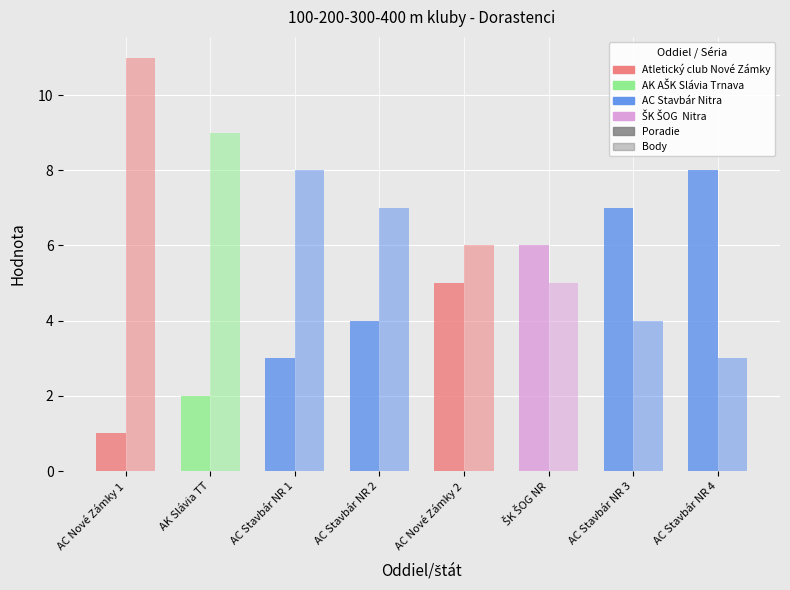

Is it true that Poradie equals 11 at AC Stavbár Nitra?

False